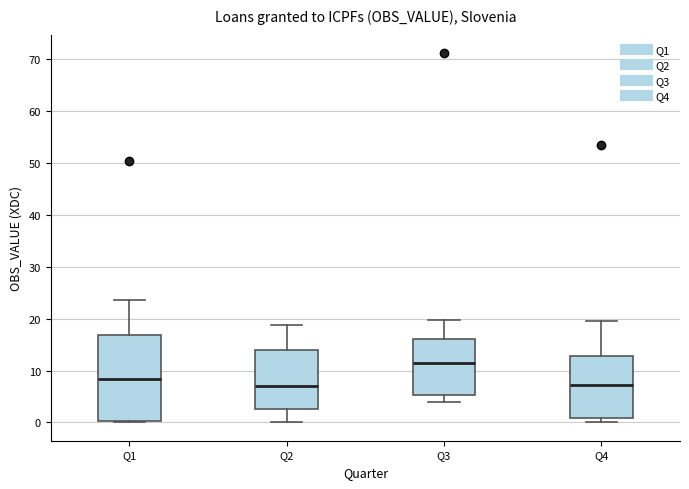

Reading left to right, read every box against the y-axis: the position of its median line, the range the box covers, and the ends of its whiskers. The values are not printed on the chart, so give them approximately, as read against the axis.

Q1: median 8, box 0 to 17, whiskers 0 to 24
Q2: median 7, box 3 to 14, whiskers 0 to 19
Q3: median 11, box 5 to 16, whiskers 4 to 20
Q4: median 7, box 1 to 13, whiskers 0 to 20